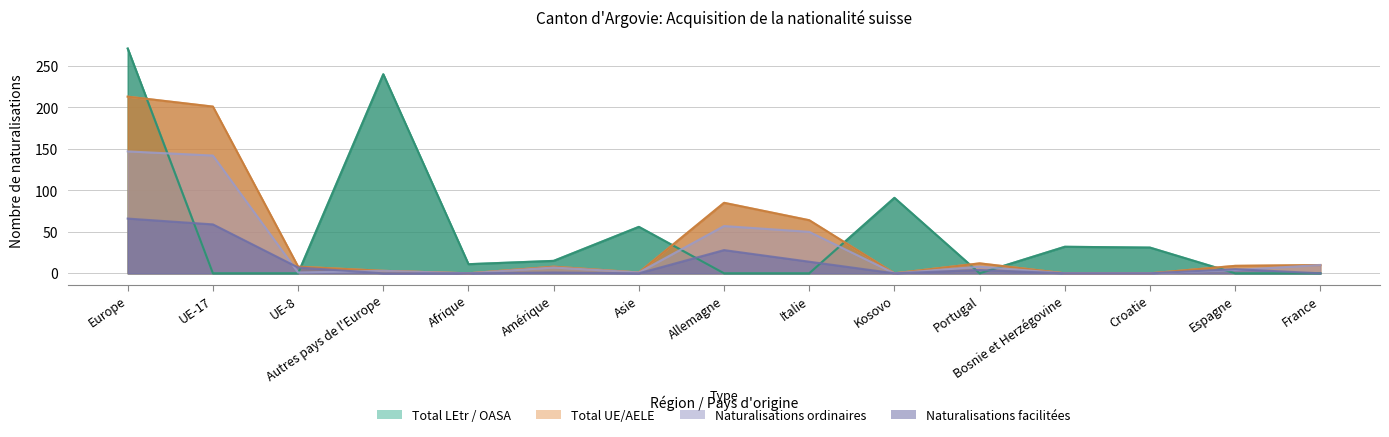

True or false: Naturalisations (UE) and Total UE/AELE cross at least once.

False